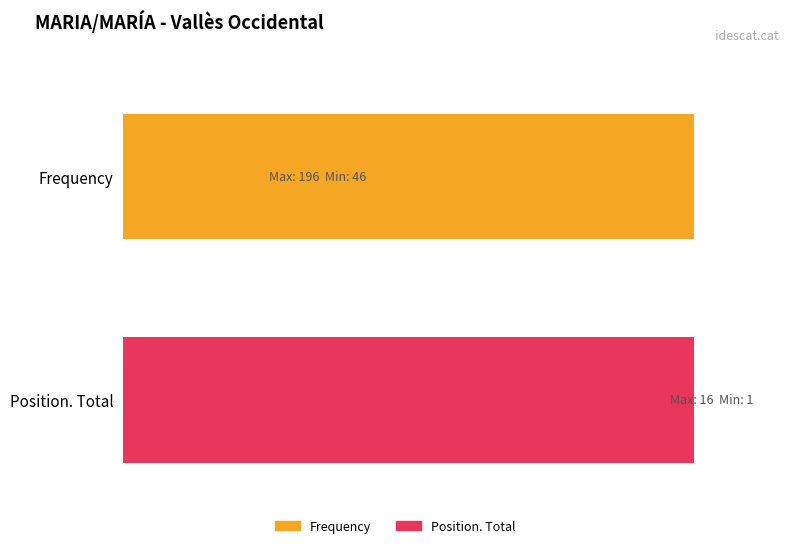

What is the greatest value displayed?

196